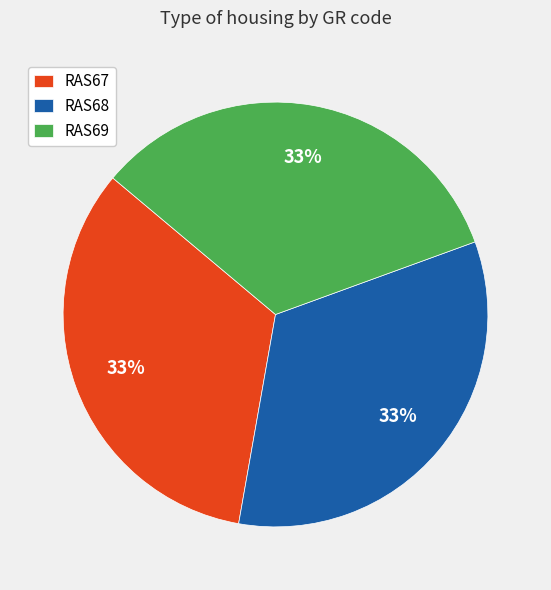

The RAS67 slice represents 33% of the pie. True or false?

True